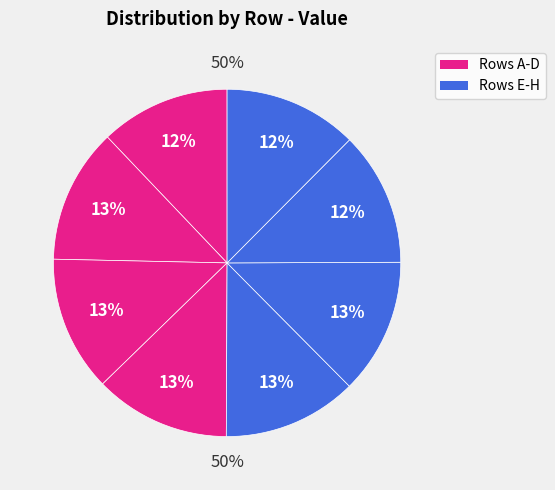

Which slice is the smallest?

B